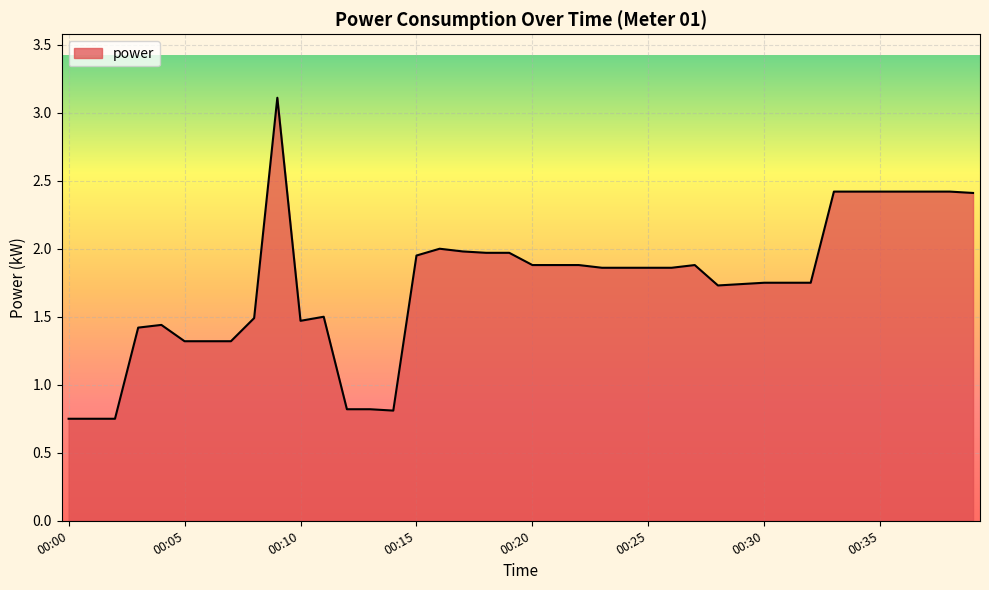

How many distinct data groups are displayed?

1